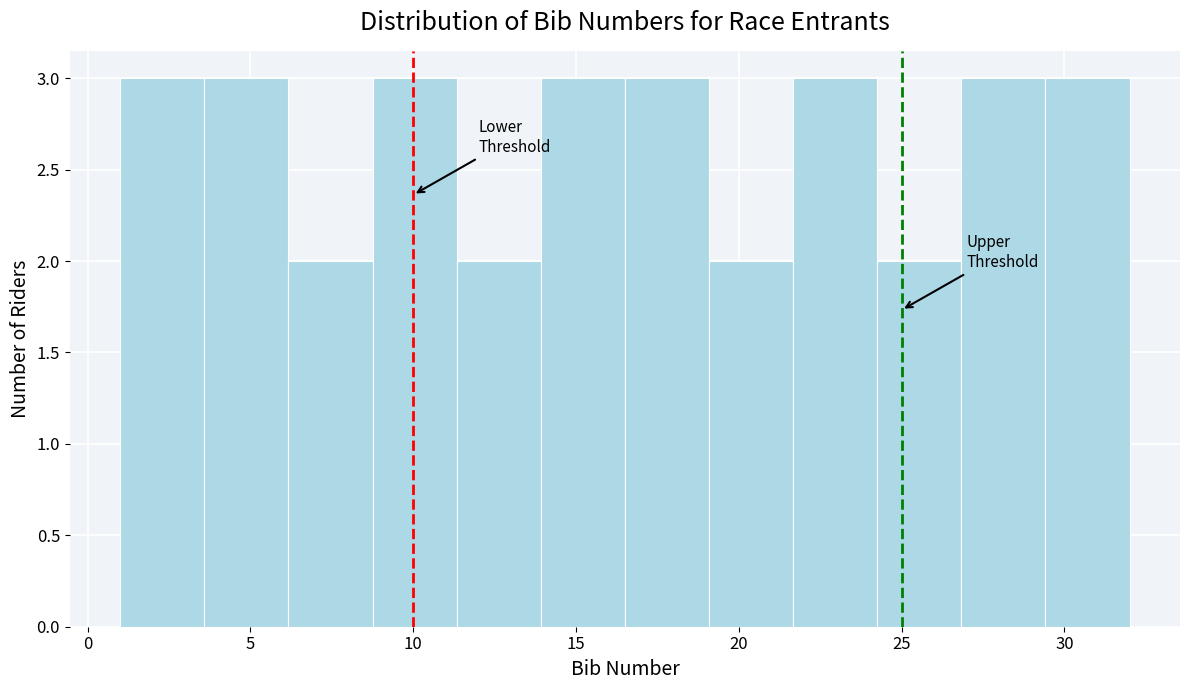

How tall is the bar that spans 24.5 to 27.0 on the x-axis? Neither the bar edges nor the heights are printed on the chart, so give them approximately, as read against the axes.

2